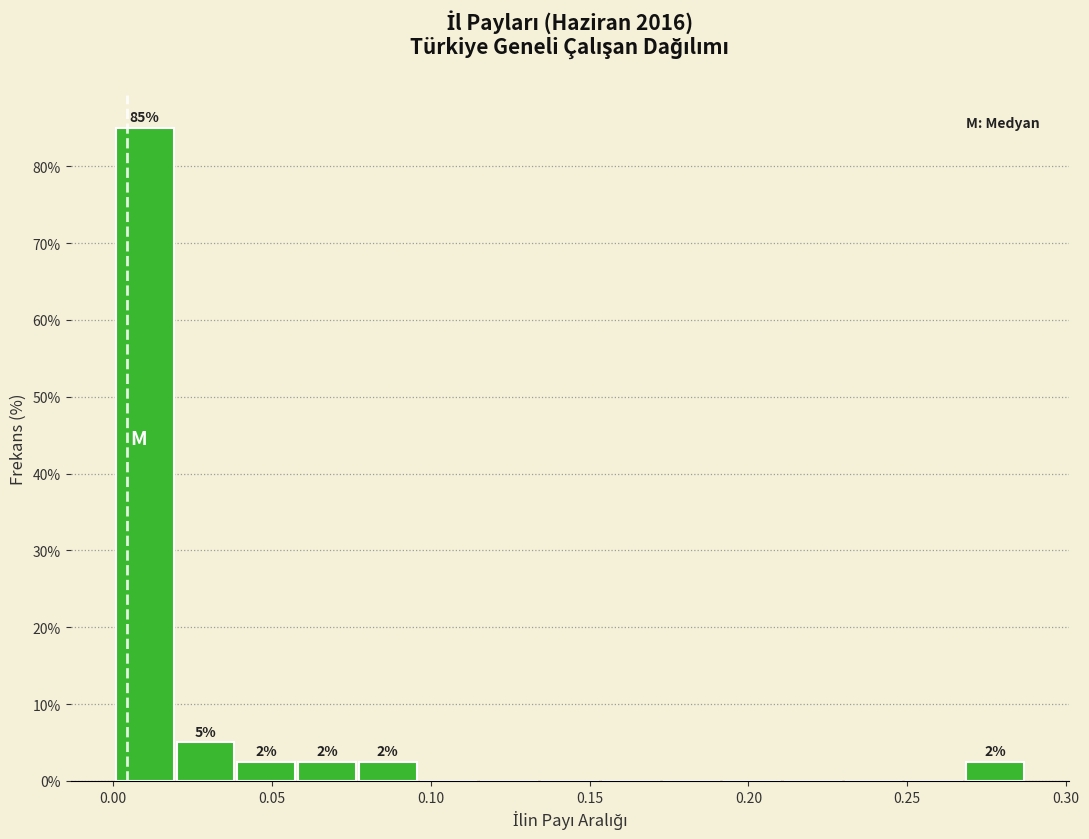

Read against the x-axis, roughly where is the centre of the tallest bar?

0.010